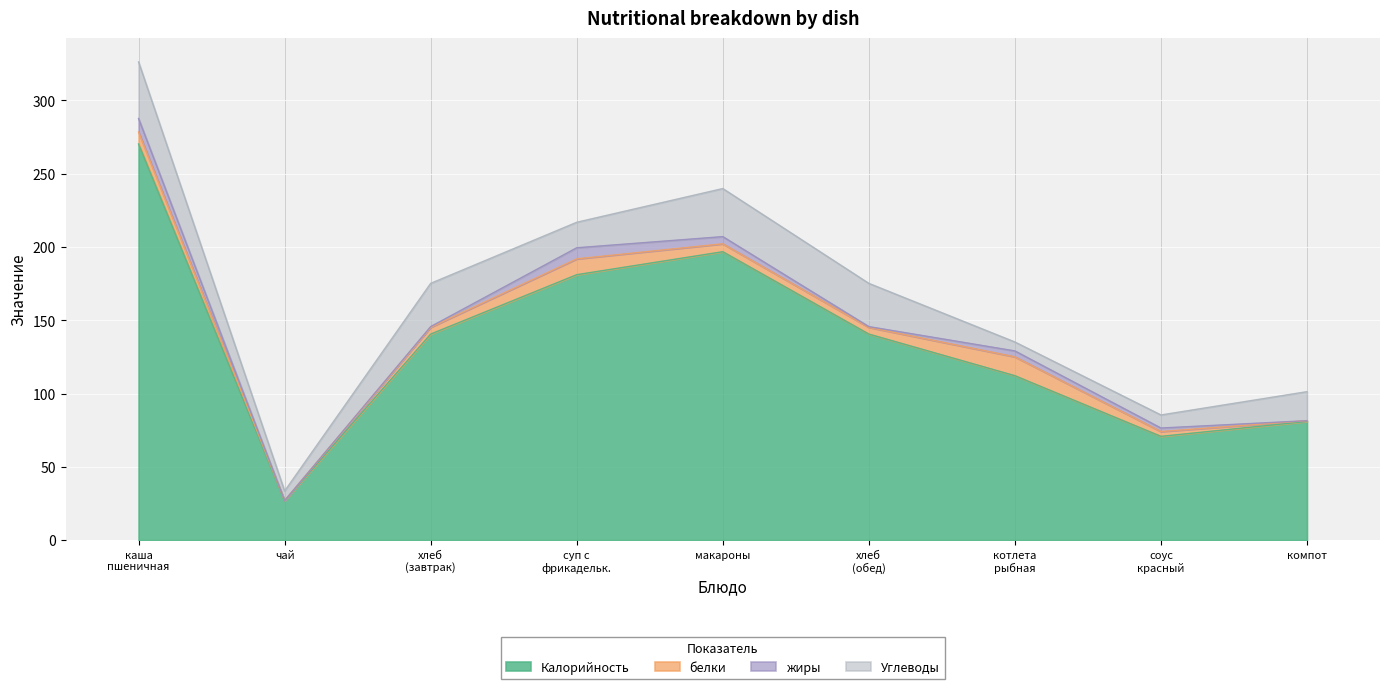

What is the difference between the maximum and second lowest values in the Калорийность series?

199.5